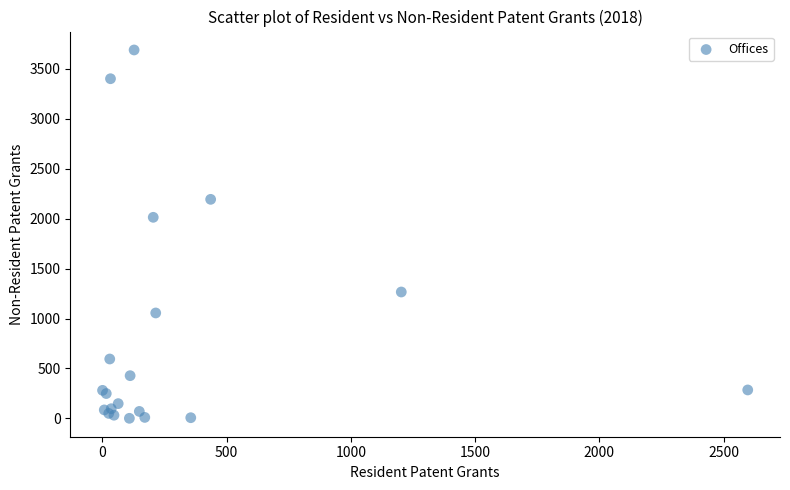

What Y value in the scatter plot is closest to 1845?

2014